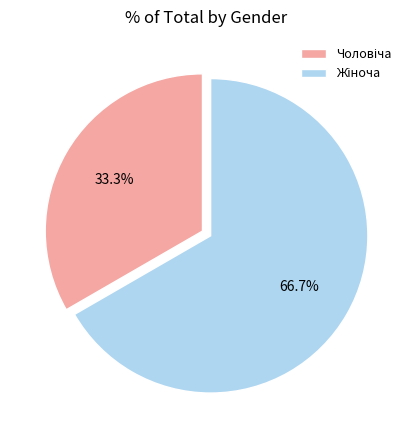

Count the number of slices in the pie.

2